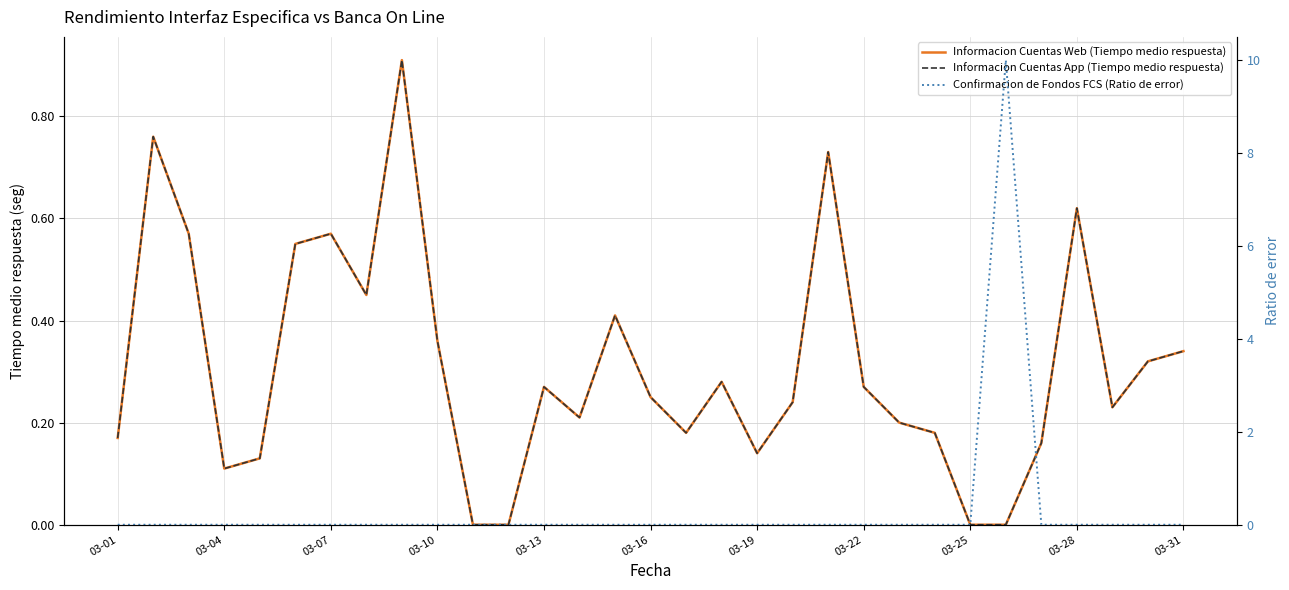

Does the chart have visible grid lines?

Yes